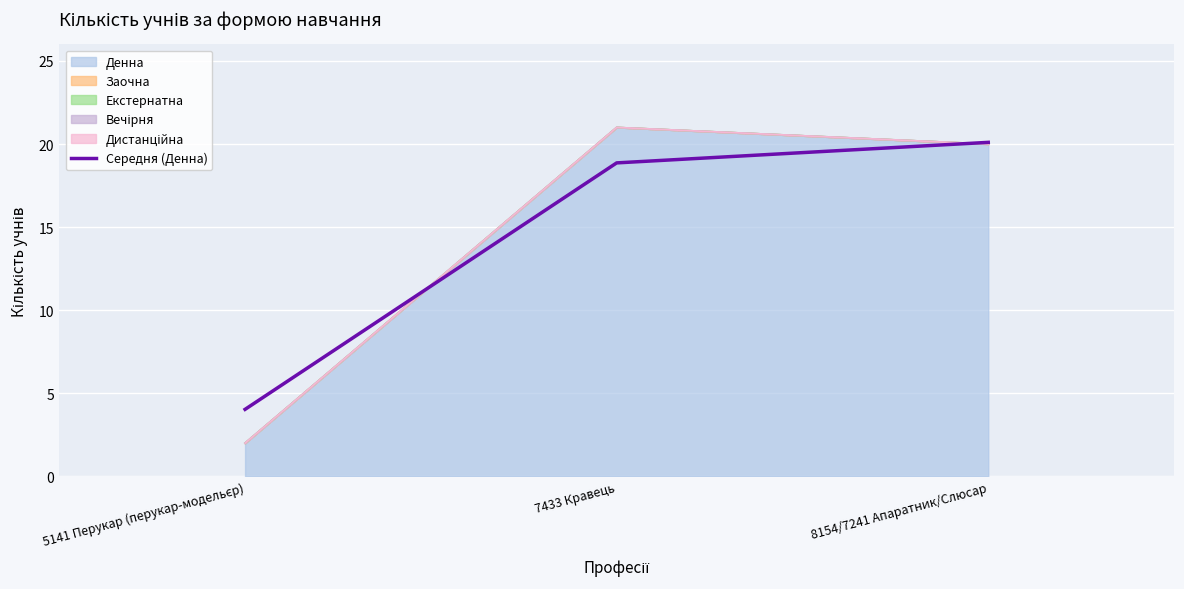

Rank the categories by value from highest to lowest.

8154/7241 Апаратник/Слюсар, 7433 Кравець, 5141 Перукар (перукар-модельєр)